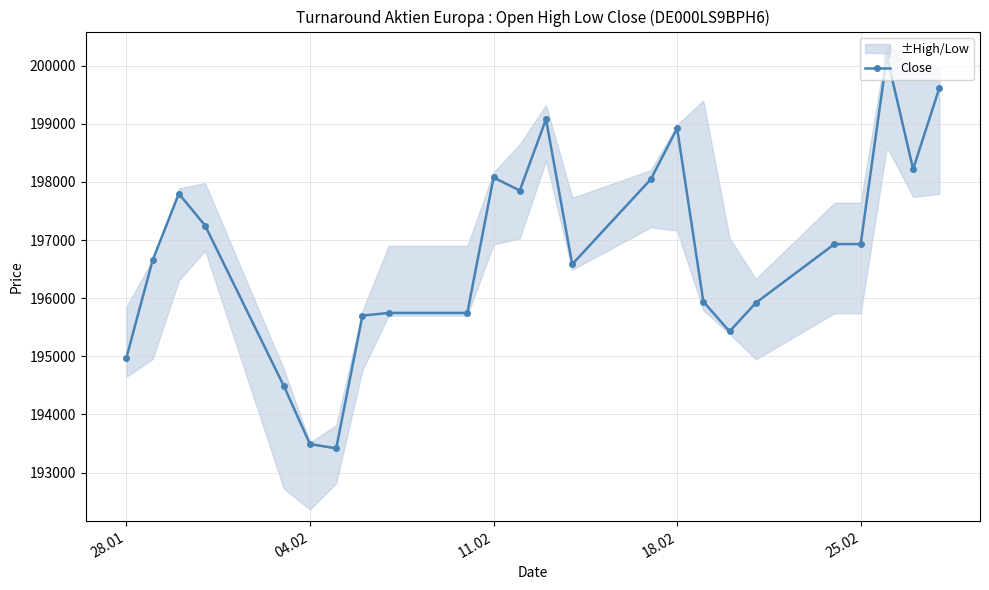

How many data points are above 196931?

10